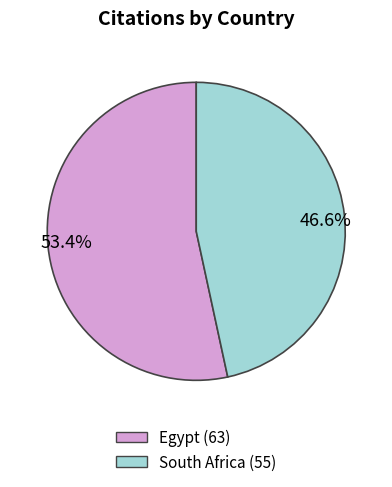

What is the ratio of the value at 53.4% to the value at 46.6%?

1.1